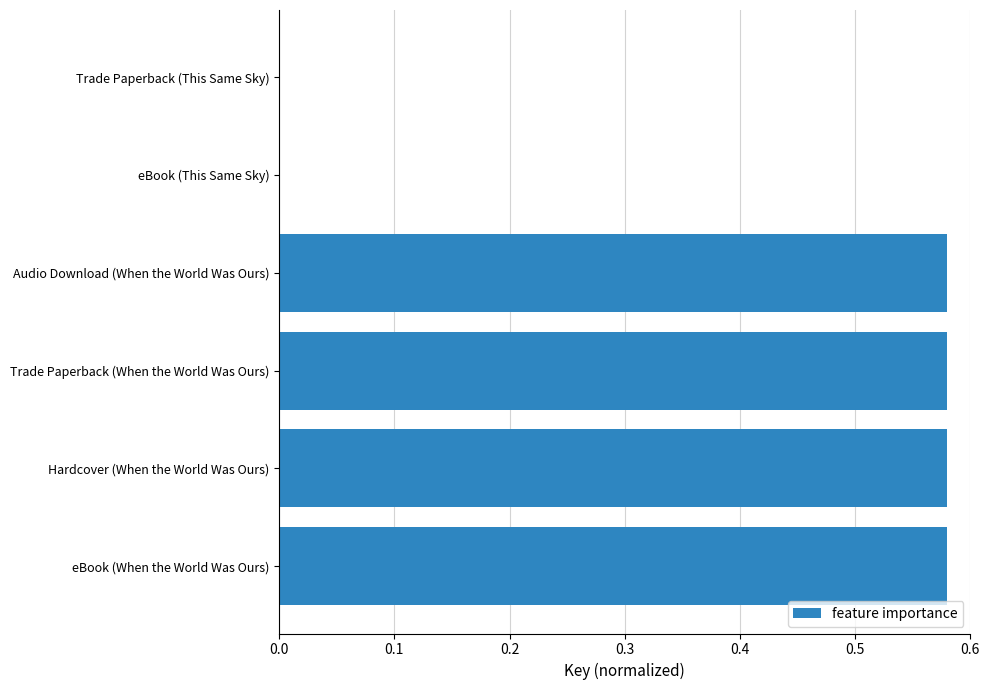

What is the sum of all values?

2.3